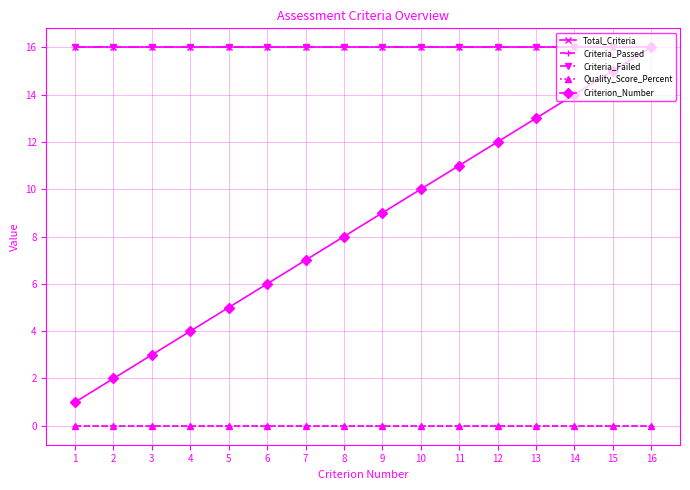

What is the difference between the highest and lowest values at 12?

16